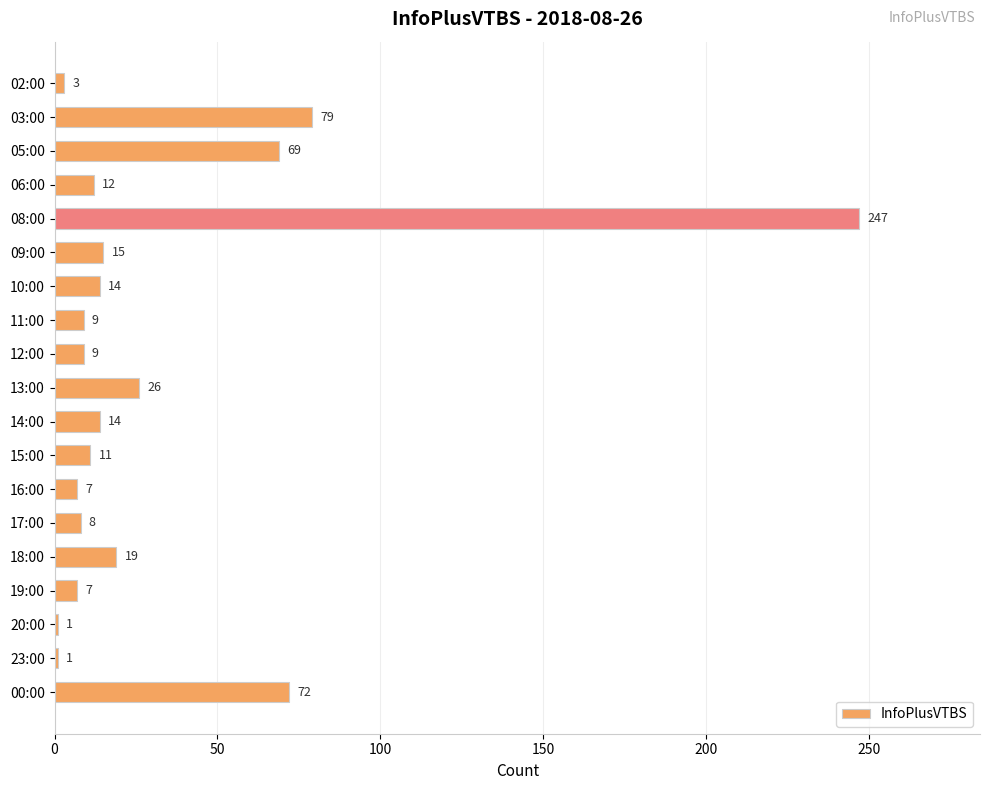

Is it true that the value at 03:00 is 135?

False